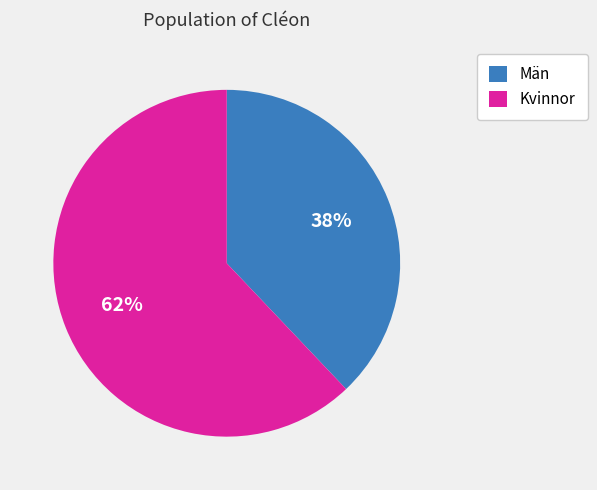

Which slice is the smallest?

Män